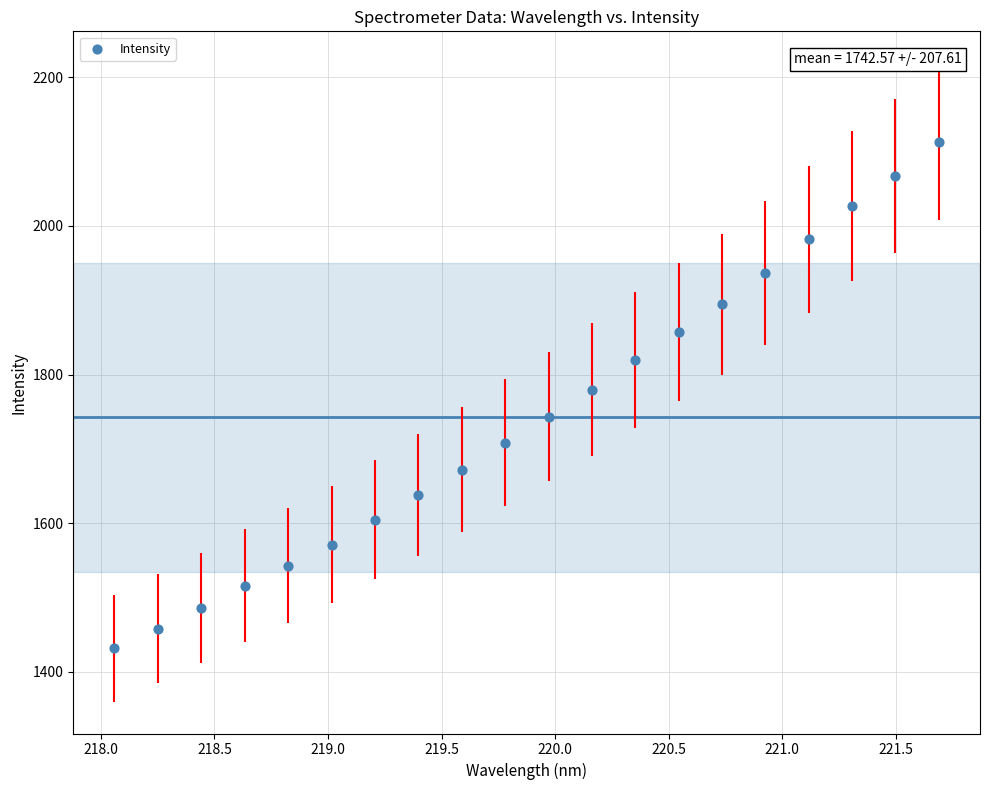

What is the range of X values (max minus min)?

3.6